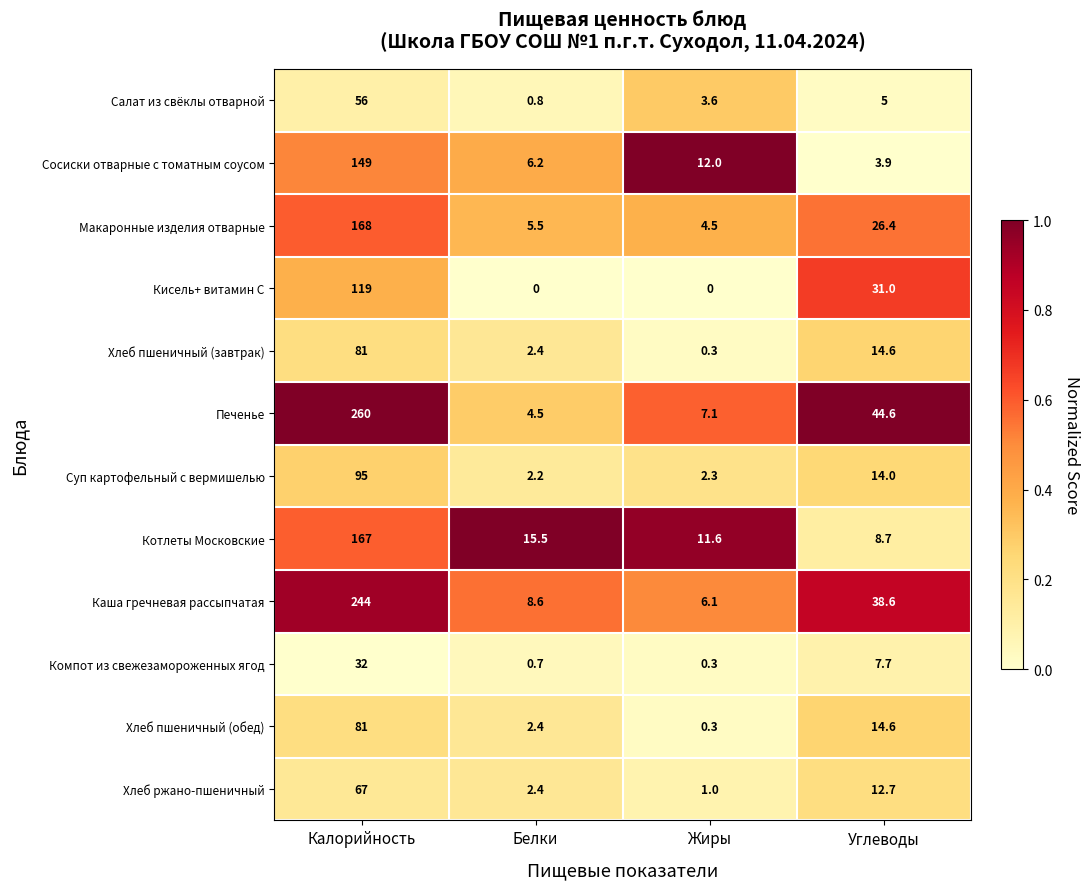

What is the minimum value for Каша гречневая рассыпчатая?

6.1